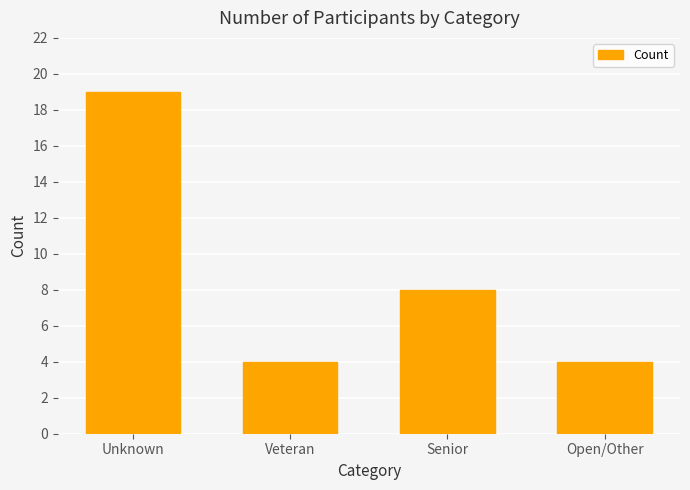

Does the chart contain any negative values?

No